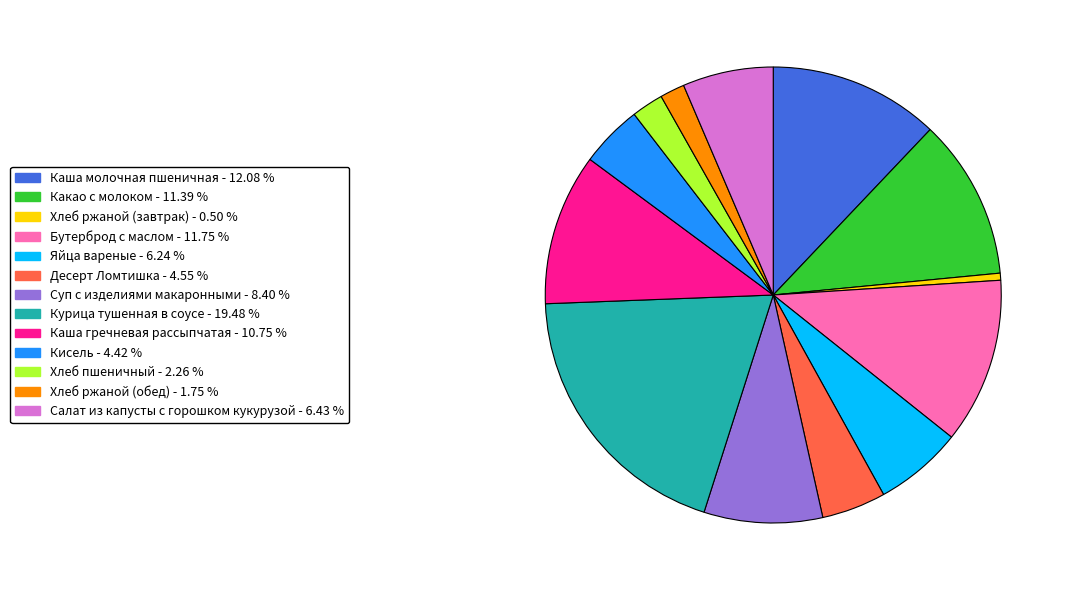

Combined, do Хлеб пшеничный and Каша гречневая рассыпчатая account for over 50%?

No